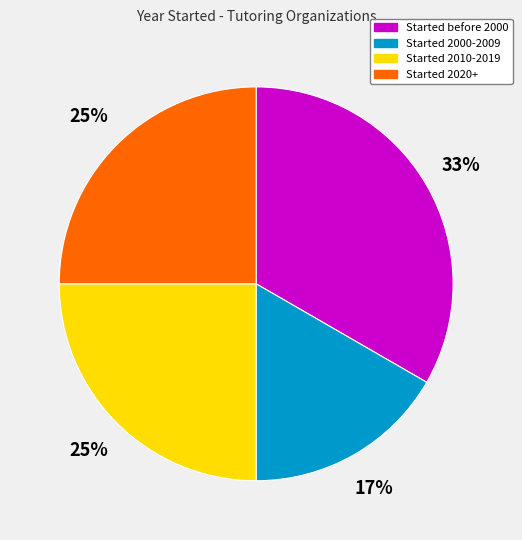

Is there a majority slice in this chart?

No